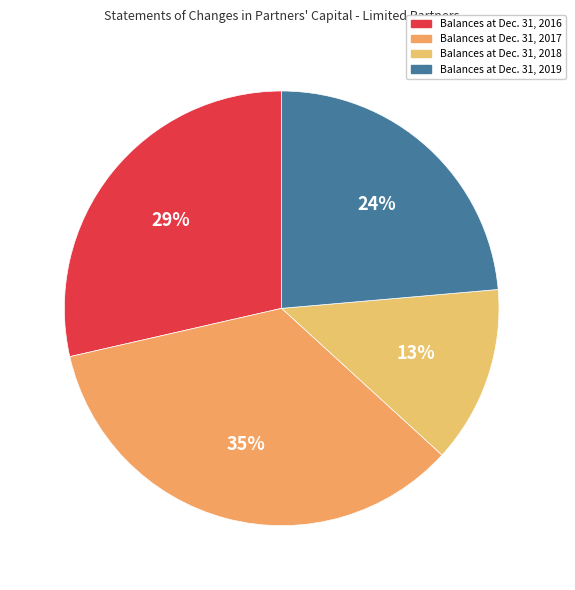

What percentage is the Balances at Dec. 31, 2019 slice, to the nearest percent?

24%